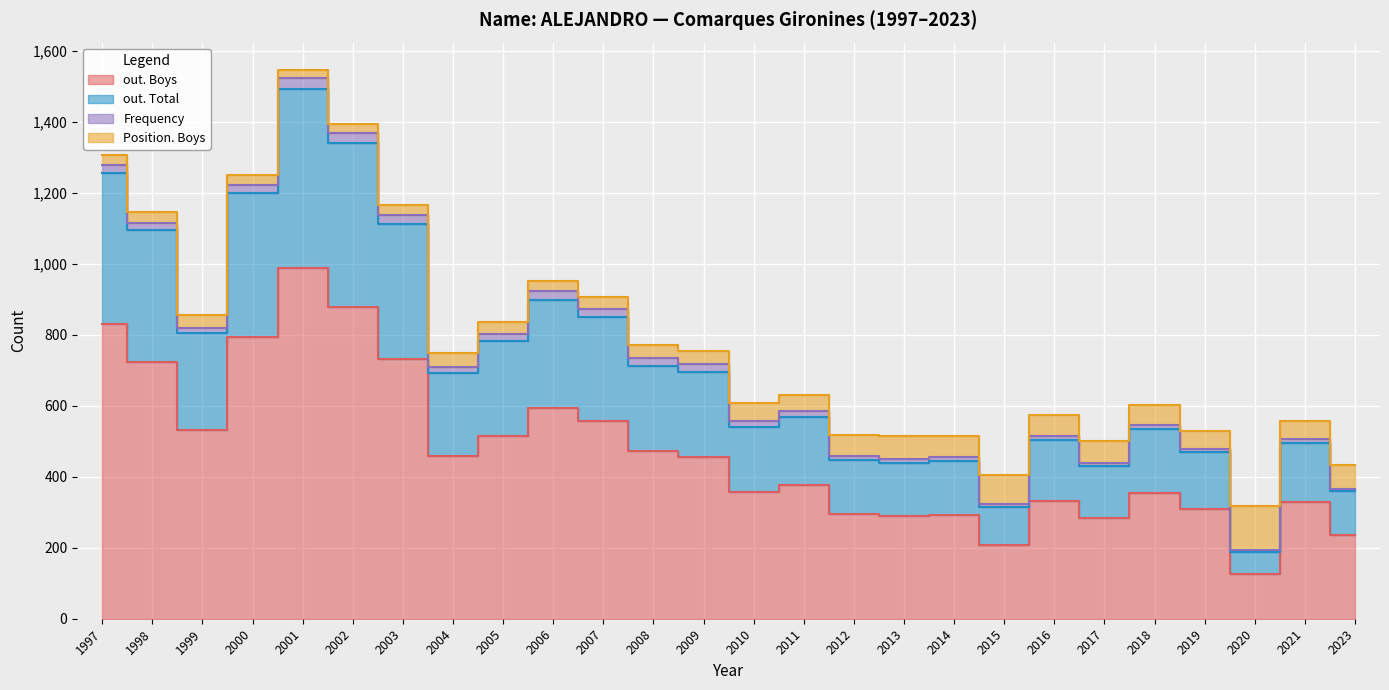

List the labels in order of out. Boys value, largest first.

2001, 2002, 1997, 2000, 2003, 1998, 2006, 2007, 1999, 2005, 2008, 2004, 2009, 2011, 2010, 2018, 2016, 2021, 2019, 2012, 2014, 2013, 2017, 2023, 2015, 2020